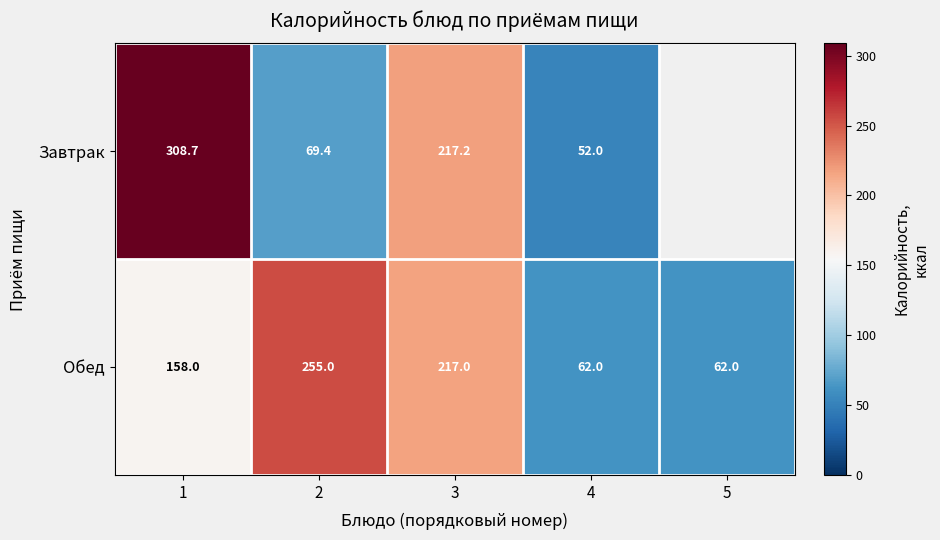

At how many categories does at least one series exceed 264?

1